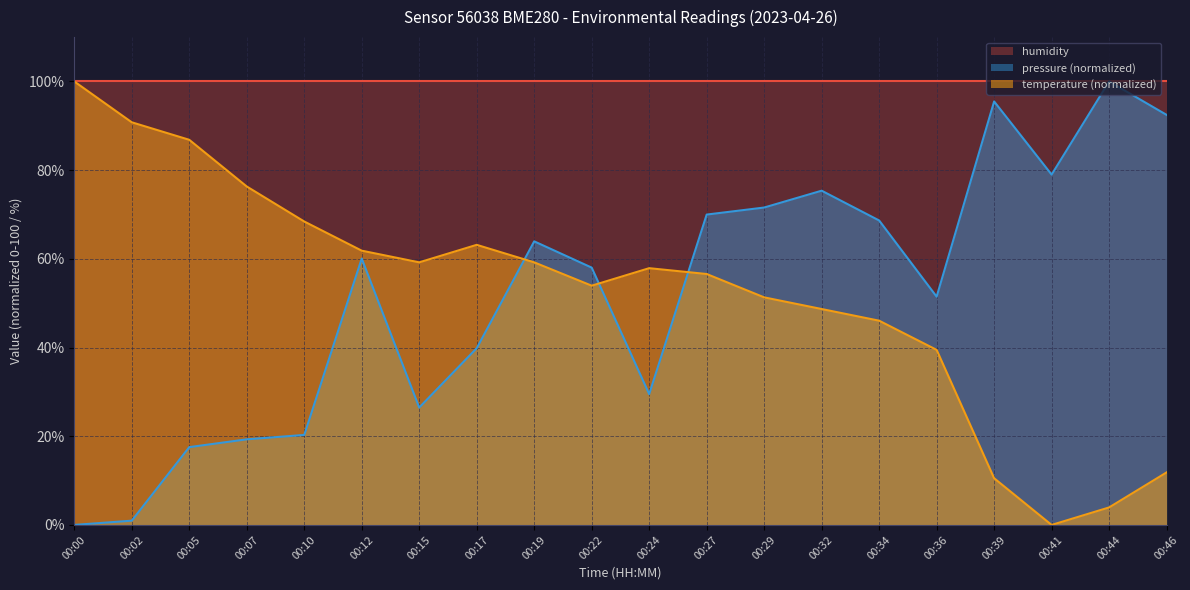

What is the value of the pressure point at the 9th from the left?

63.9